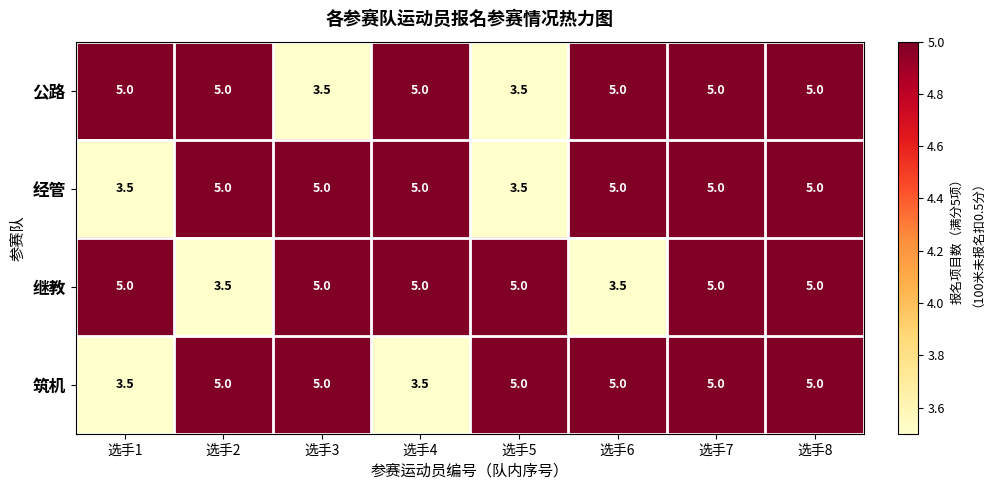

What is the lowest value of the 经管 series?

3.5